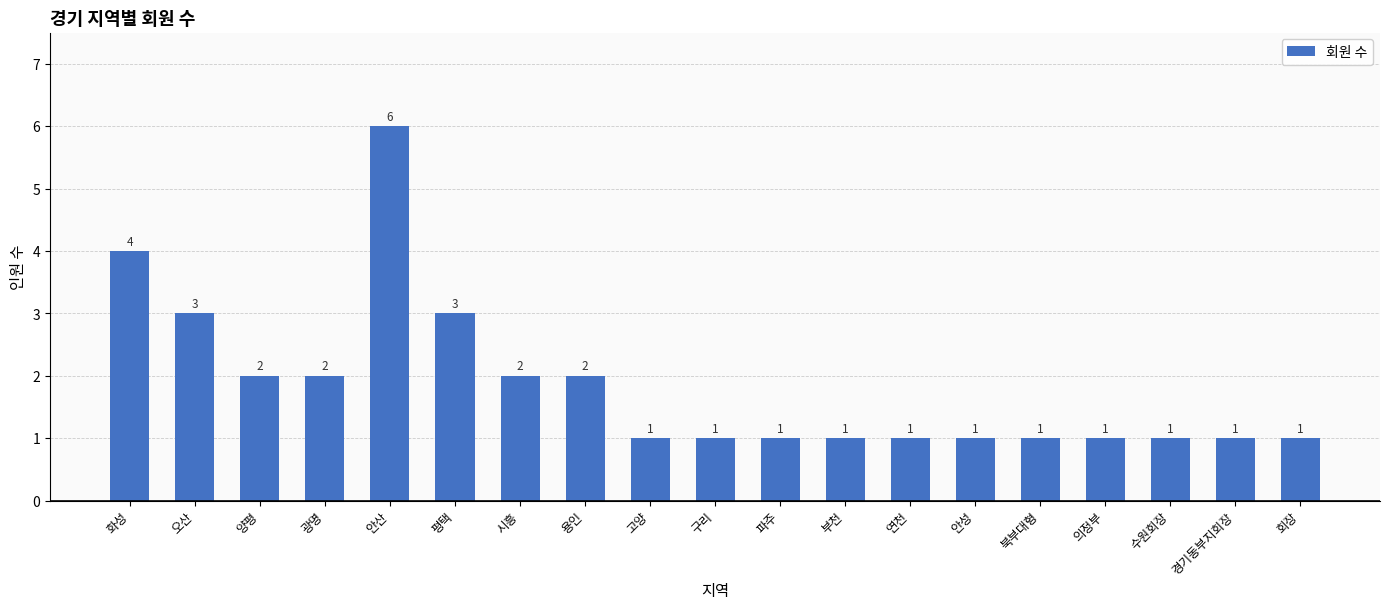

Reading left to right, what are all the values shown in this chart?

4	3	2	2	6	3	2	2	1	1	1	1	1	1	1	1	1	1	1